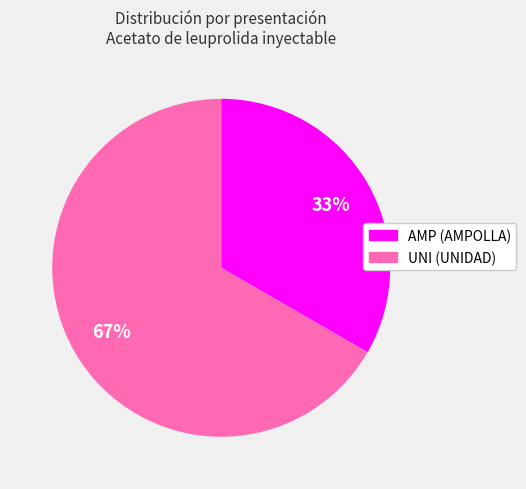

Which category has the smallest portion of the pie?

AMP (AMPOLLA)